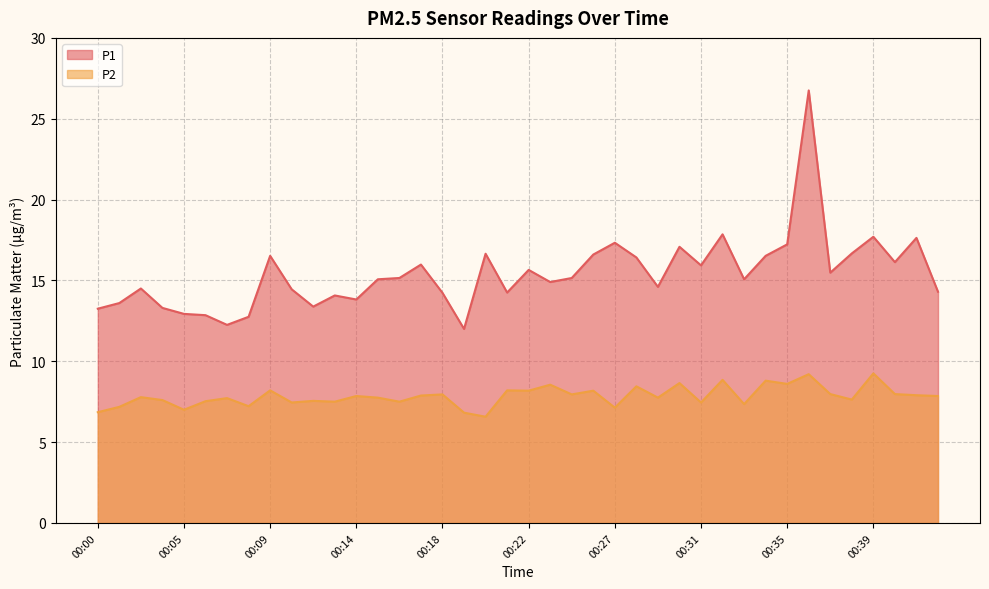

Is the value of P1 at 00:25 greater than the value of P2 at 00:32?

Yes